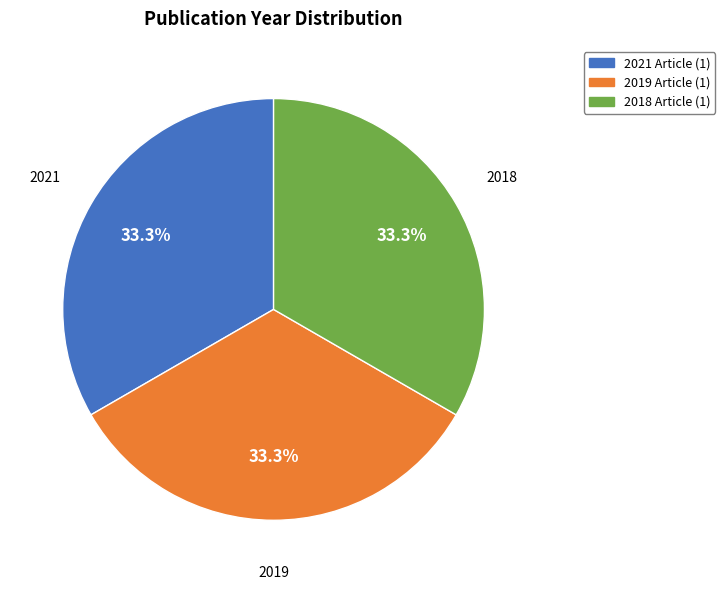

How many slices are in this pie chart?

3